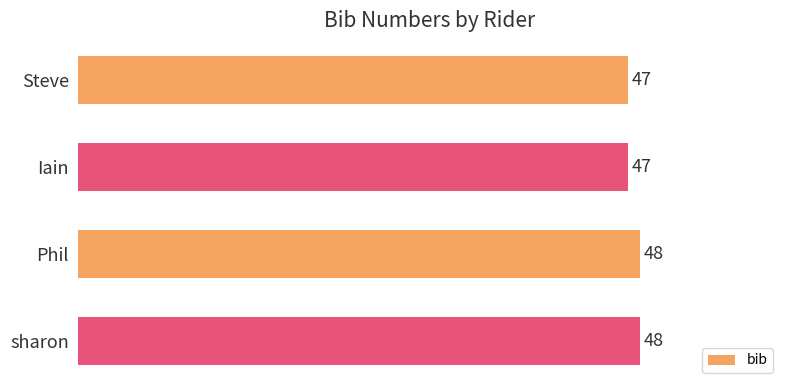

Does the chart contain stacked bars?

No